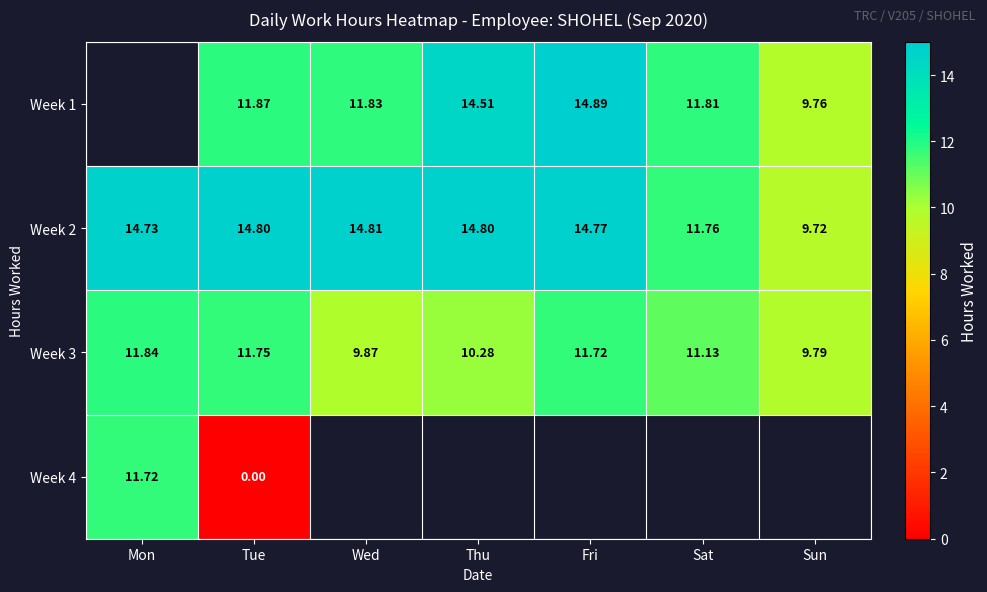

Is it true that Week 3 equals 9.9 at Wed?

True